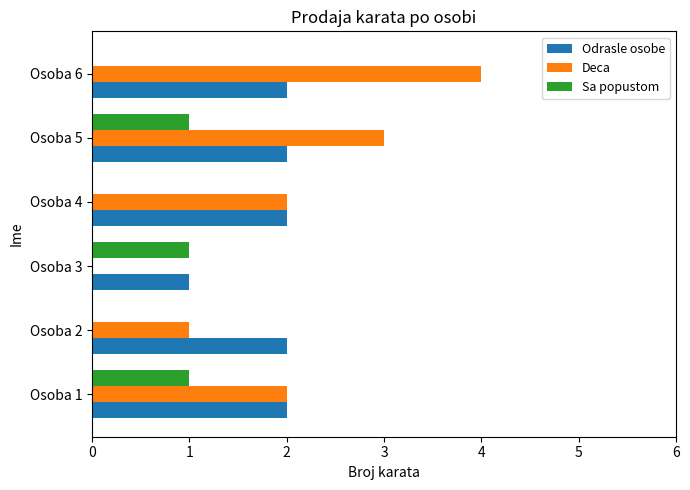

What is the average value of the Odrasle osobe series?

2